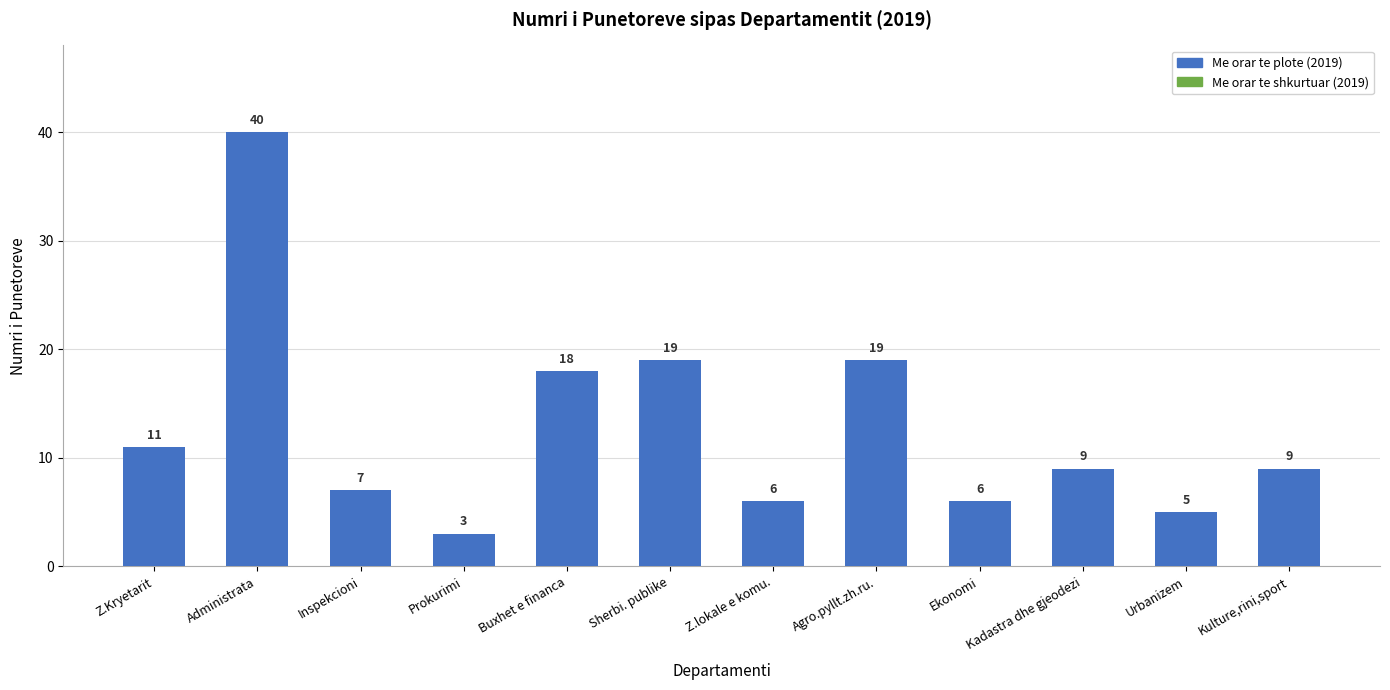

Which has a higher value, Kadastra dhe gjeodezi or Ekonomi?

Kadastra dhe gjeodezi